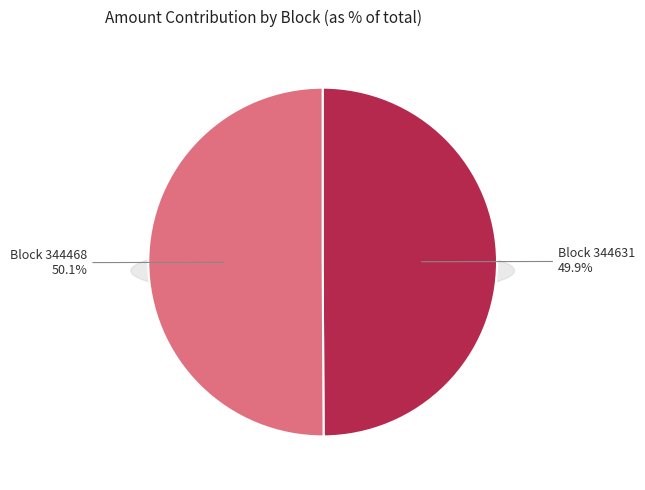

To the nearest percent, what is the average slice percentage?

50%